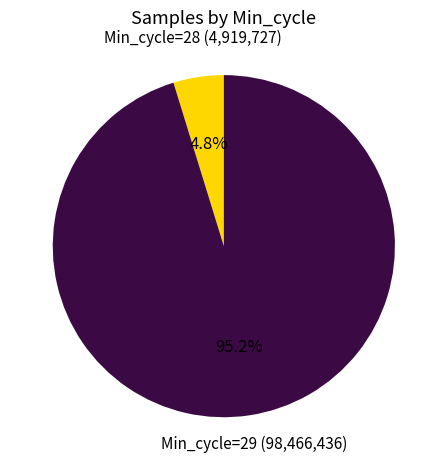

Count the number of slices in the pie.

2